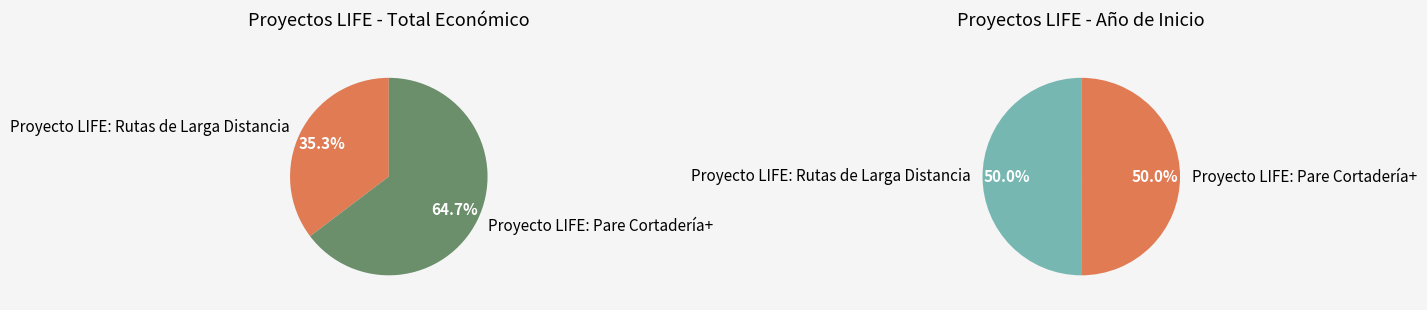

What is the ratio of the value at Proyecto LIFE: Rutas de Larga Distancia to the value at Proyecto LIFE: Pare Cortadería+?

0.5